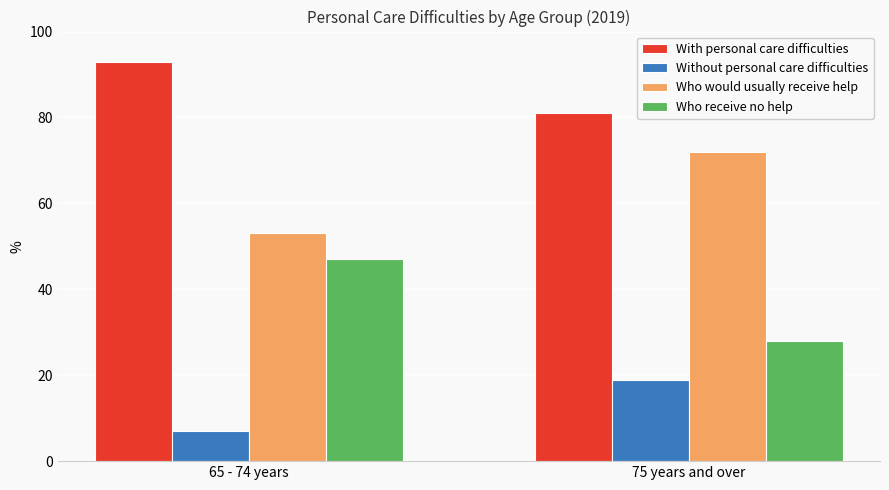

What is the total value across all series at 65 - 74 years?

200